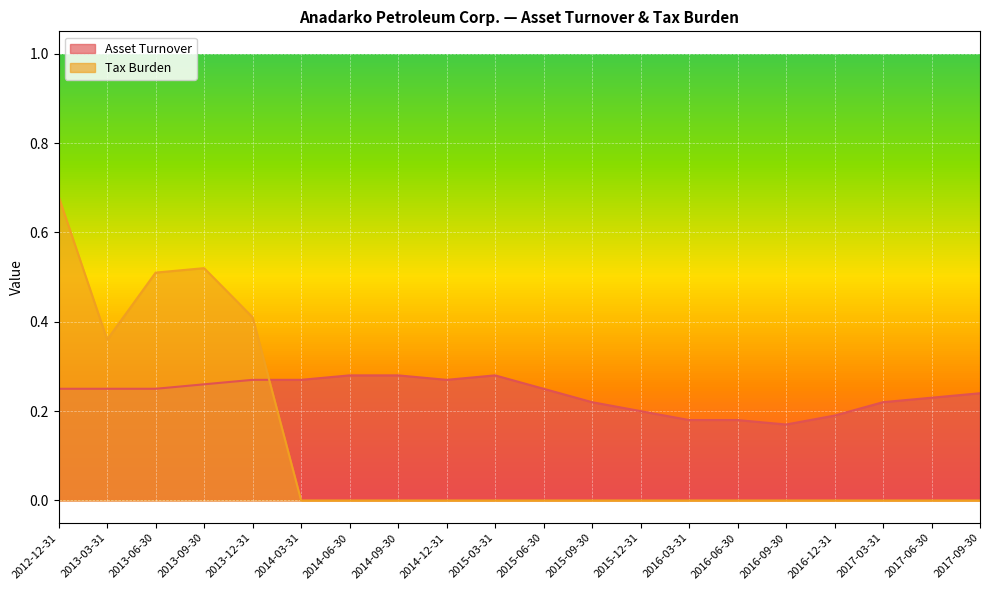

Reading left to right, list all the values displayed in this chart.

Asset Turnover: 2017-09-30=0.2	2017-06-30=0.2	2017-03-31=0.2	2016-12-31=0.2	2016-09-30=0.2	2016-06-30=0.2	2016-03-31=0.2	2015-12-31=0.2	2015-09-30=0.2	2015-06-30=0.2	2015-03-31=0.3	2014-12-31=0.3	2014-09-30=0.3	2014-06-30=0.3	2014-03-31=0.3	2013-12-31=0.3	2013-09-30=0.3	2013-06-30=0.2	2013-03-31=0.2	2012-12-31=0.2
Tax Burden: 2017-09-30=0.0	2017-06-30=0.0	2017-03-31=0.0	2016-12-31=0.0	2016-09-30=0.0	2016-06-30=0.0	2016-03-31=0.0	2015-12-31=0.0	2015-09-30=0.0	2015-06-30=0.0	2015-03-31=0.0	2014-12-31=0.0	2014-09-30=0.0	2014-06-30=0.0	2014-03-31=0.0	2013-12-31=0.4	2013-09-30=0.5	2013-06-30=0.5	2013-03-31=0.4	2012-12-31=0.7